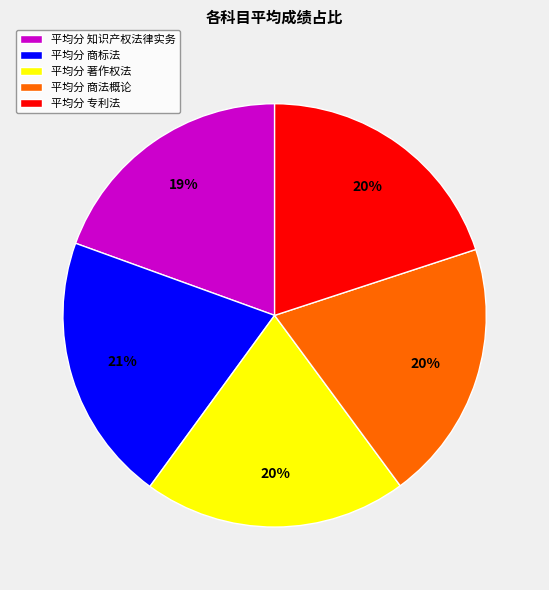

To the nearest percent, what is the combined percentage of 平均分 商标法 and 平均分 著作权法?

41%